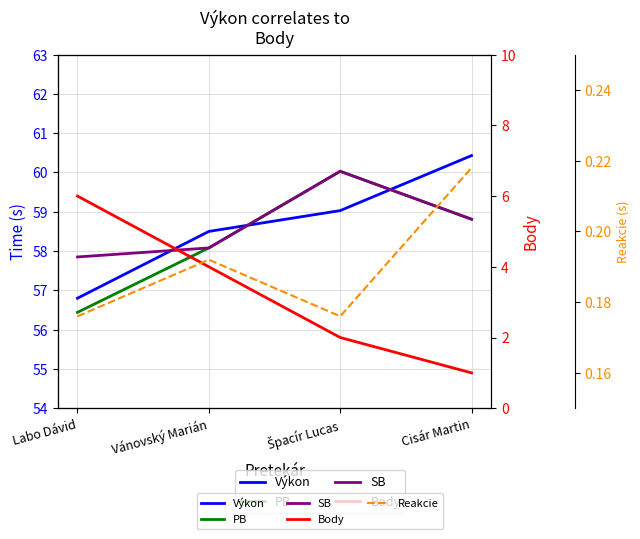

Does the chart display data point markers on the line(s)?

No